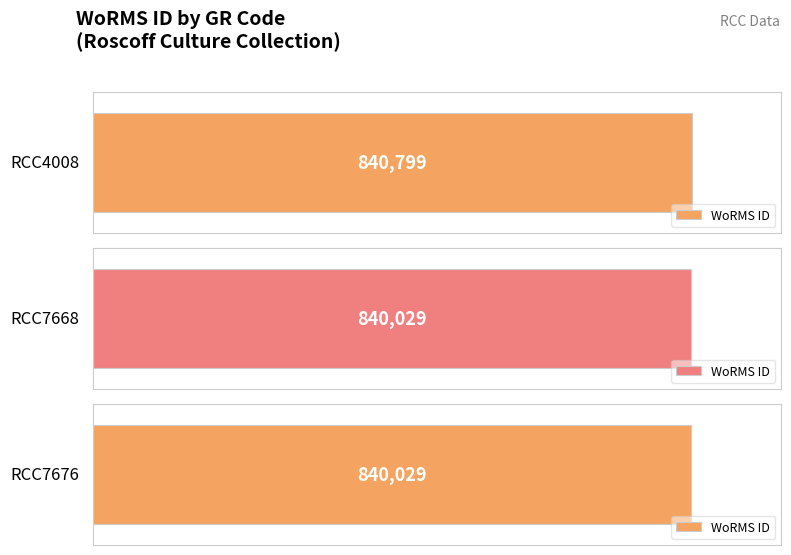

At which category does the chart reach its minimum across all series?

RCC7668